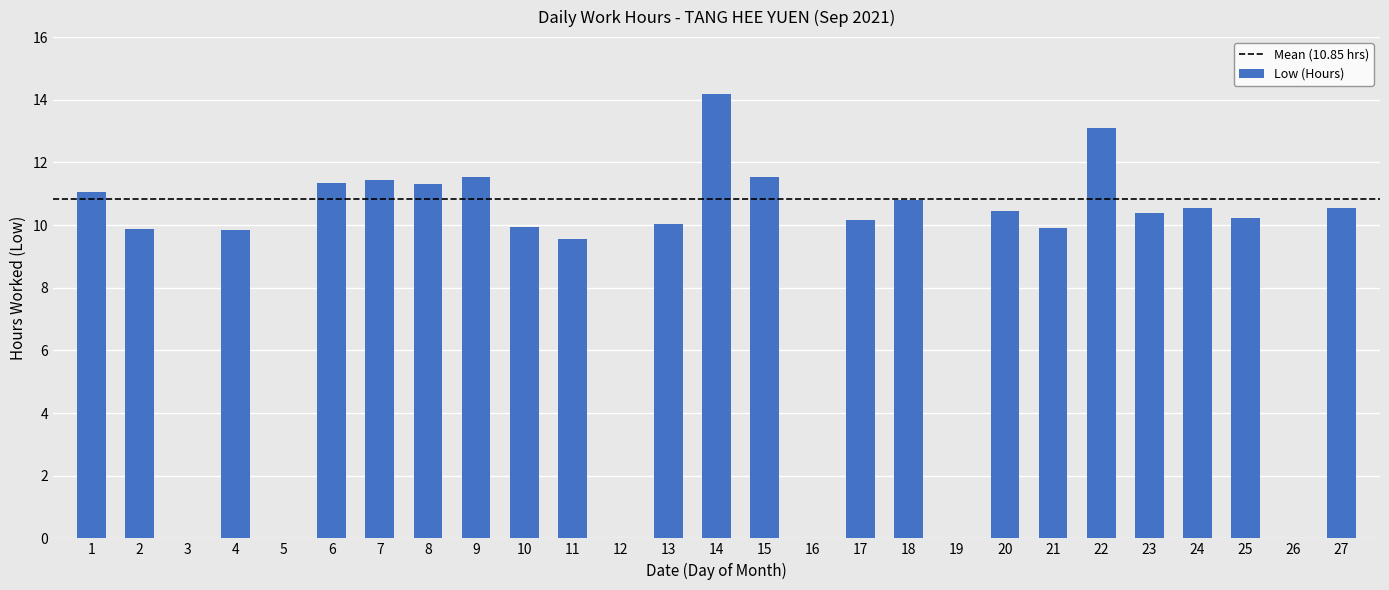

Does the chart contain stacked bars?

No